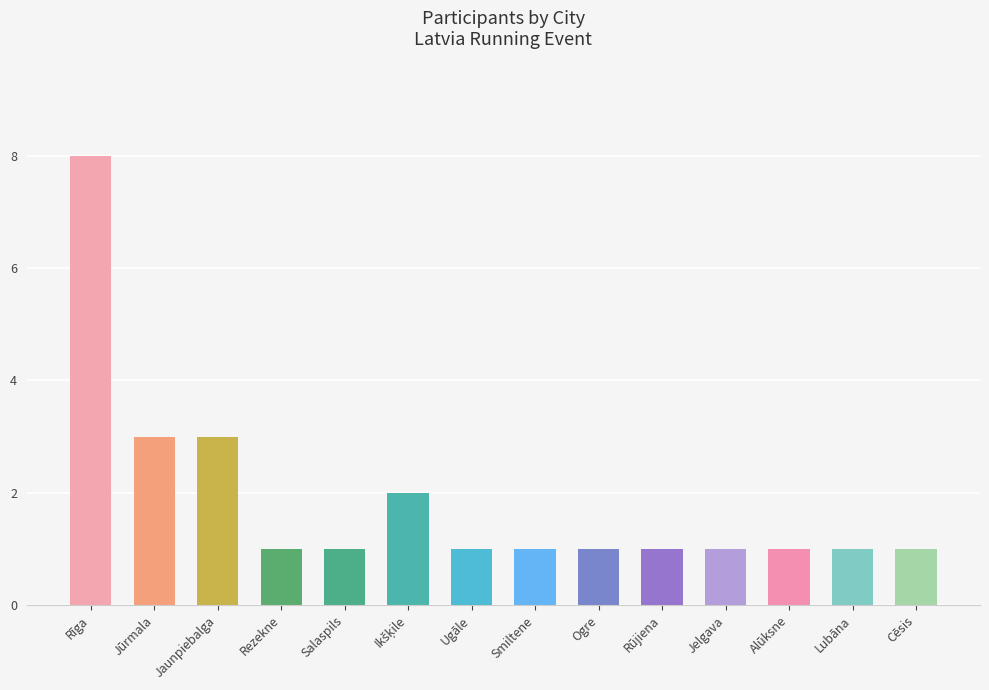

How many data points does each series have?

14